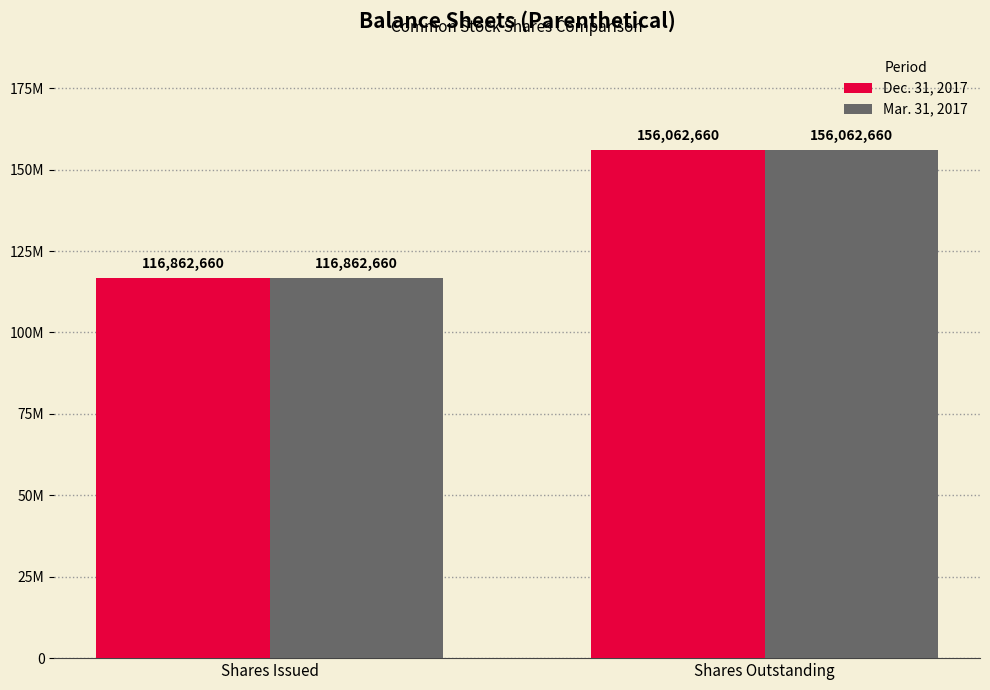

Are the bars horizontal?

No